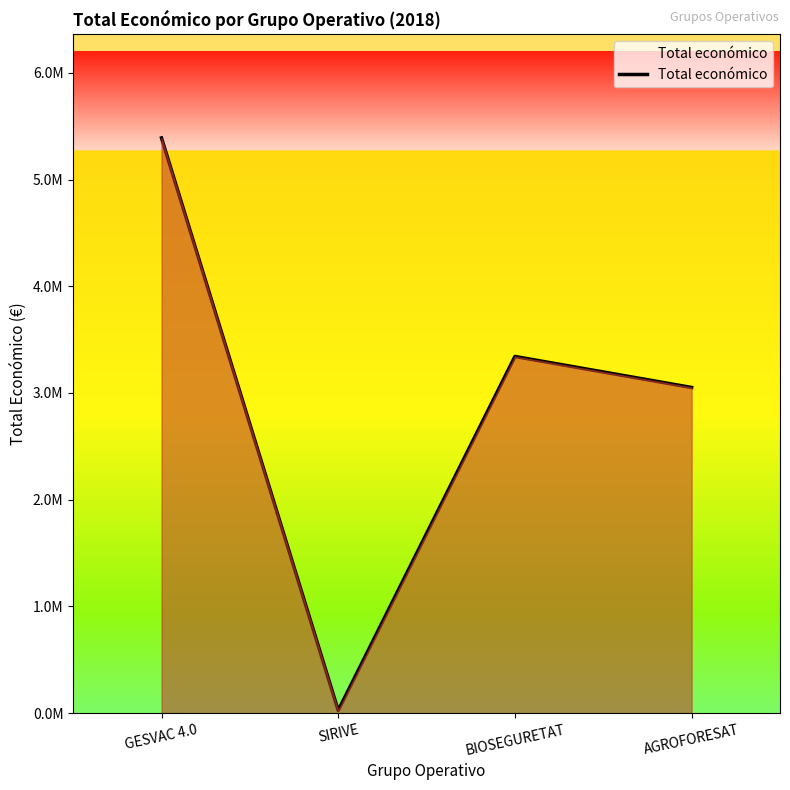

The chart shows a value of 1801477 at BIOSEGURETAT. True or false?

False